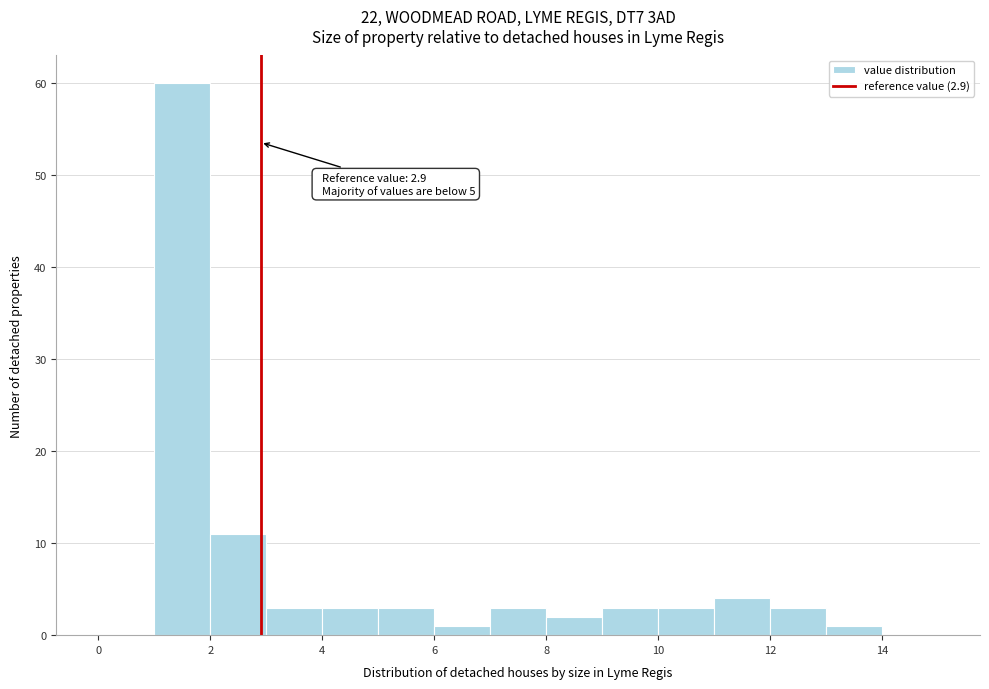

Over which range of the x-axis is the bar tallest?

1 to 2